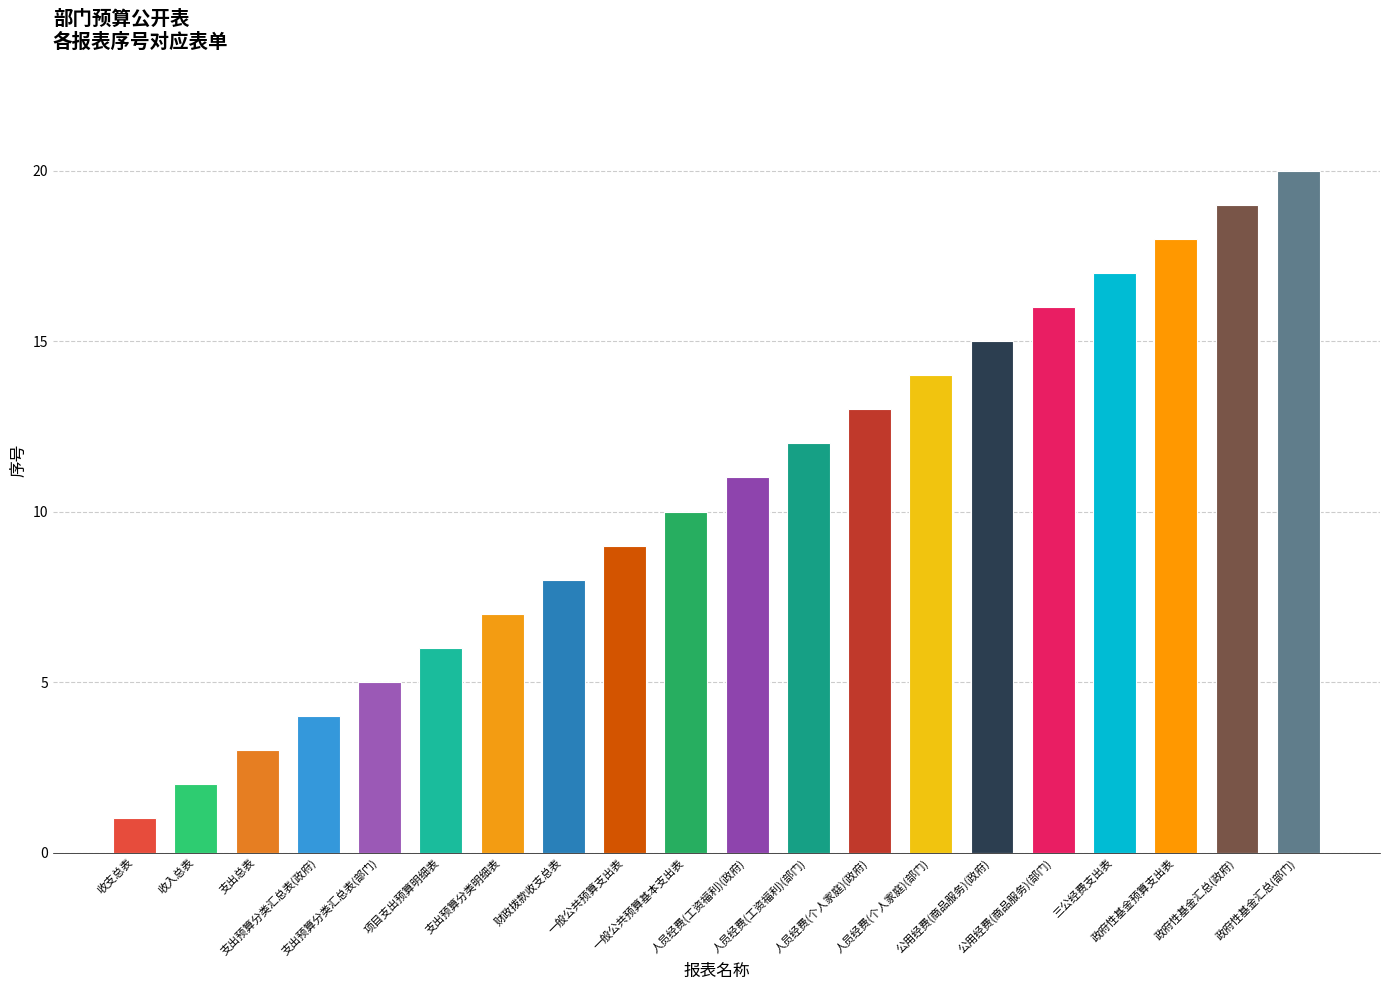

What is the sum of all values?

210